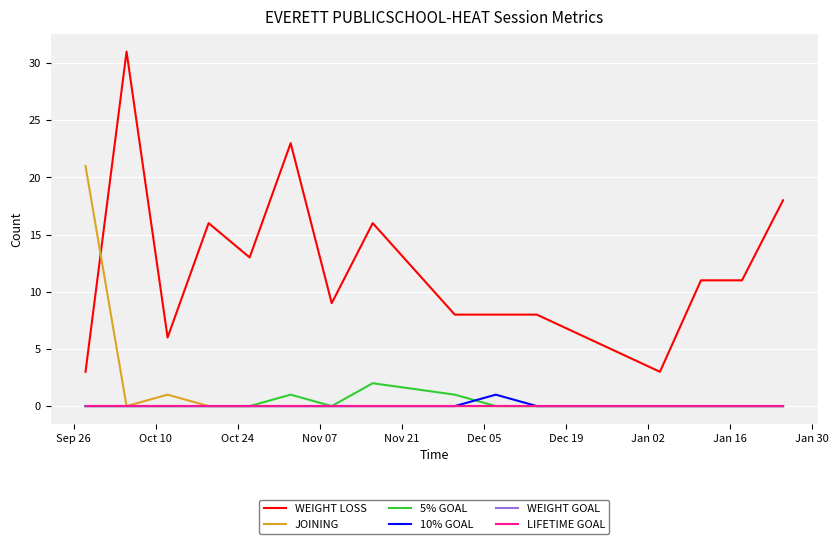

Does the chart have visible grid lines?

Yes